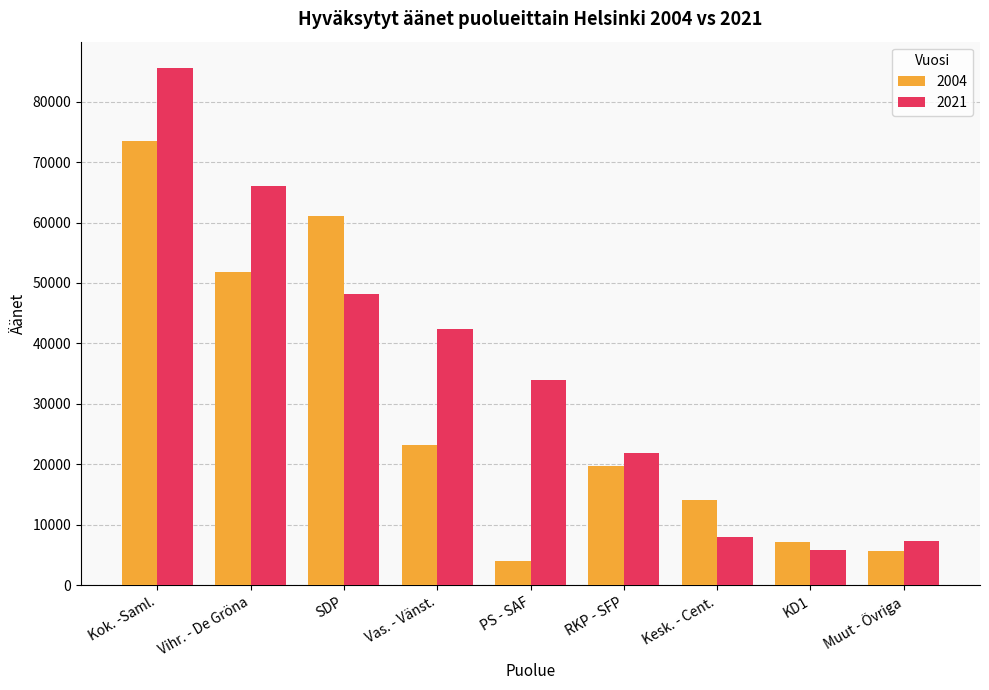

Reading left to right, list all the values displayed in this chart.

2004: Kok. -Saml.=73530	Vihr. - De Gröna=51820	SDP=61133	Vas. - Vänst.=23199	PS - SAF=4054	RKP - SFP=19743	Kesk. - Cent.=14084	KD1=7222	Muut - Övriga=5716
2021: Kok. -Saml.=85624	Vihr. - De Gröna=66093	SDP=48096	Vas. - Vänst.=42366	PS - SAF=33946	RKP - SFP=21866	Kesk. - Cent.=7929	KD1=5913	Muut - Övriga=7397